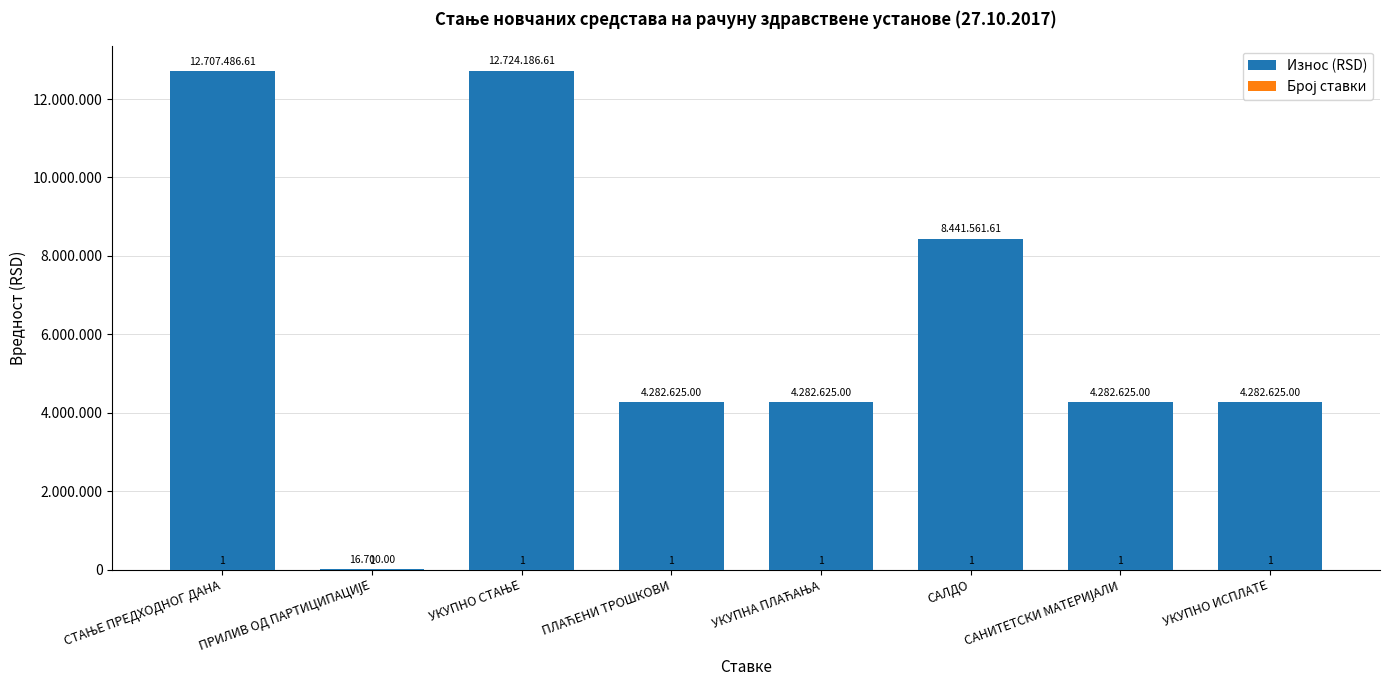

What are all the series names shown in the legend?

Износ (RSD), Број ставки